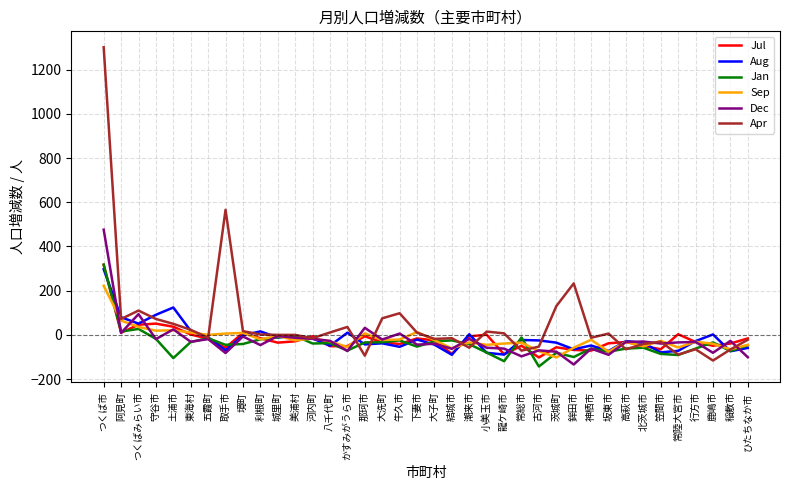

How many lines are shown in the chart?

6